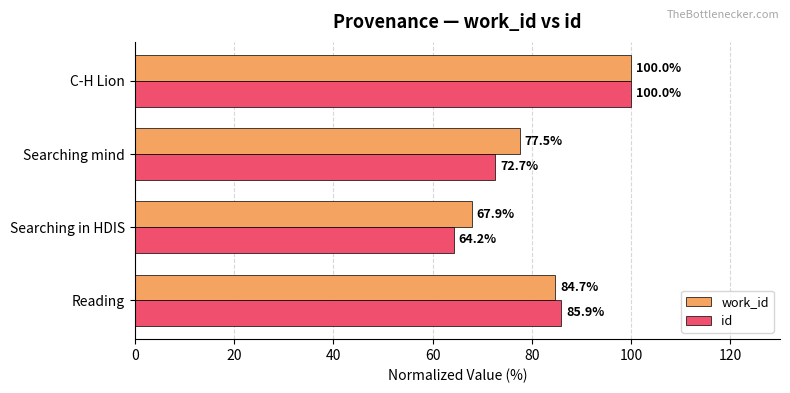

At which category is the sum across all series the highest?

C-H Lion